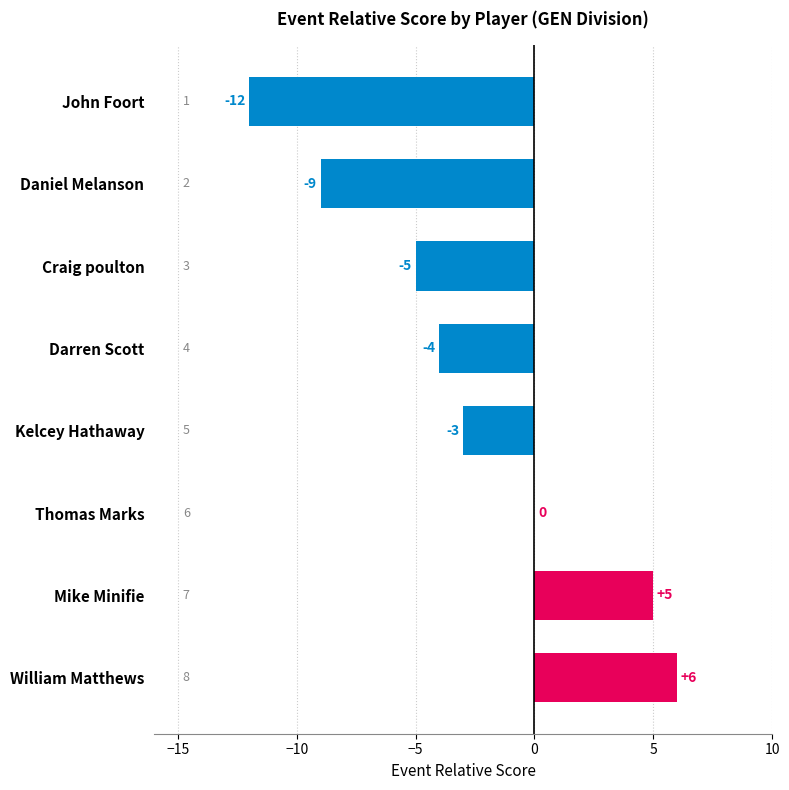

What is the sum of all values?

-22